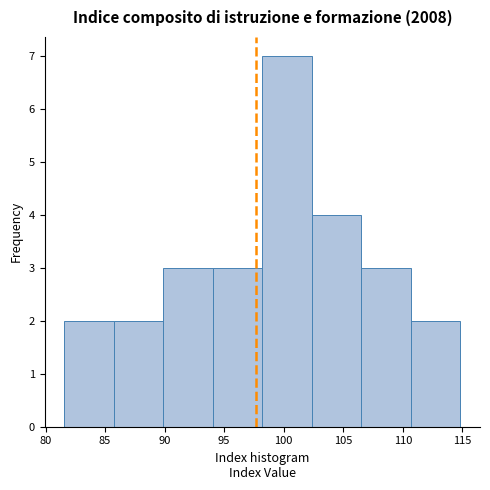

Reading left to right, transcribe this chart: for each bar, give the range it covers on the x-axis and its height. Neither the bar edges nor the heights are printed on the chart, so give them approximately, as read against the axes.

81.5 to 85.5: 2
85.5 to 90.0: 2
90.0 to 94.0: 3
94.0 to 98.0: 3
98.0 to 102.5: 7
102.5 to 106.5: 4
106.5 to 110.5: 3
110.5 to 115.0: 2